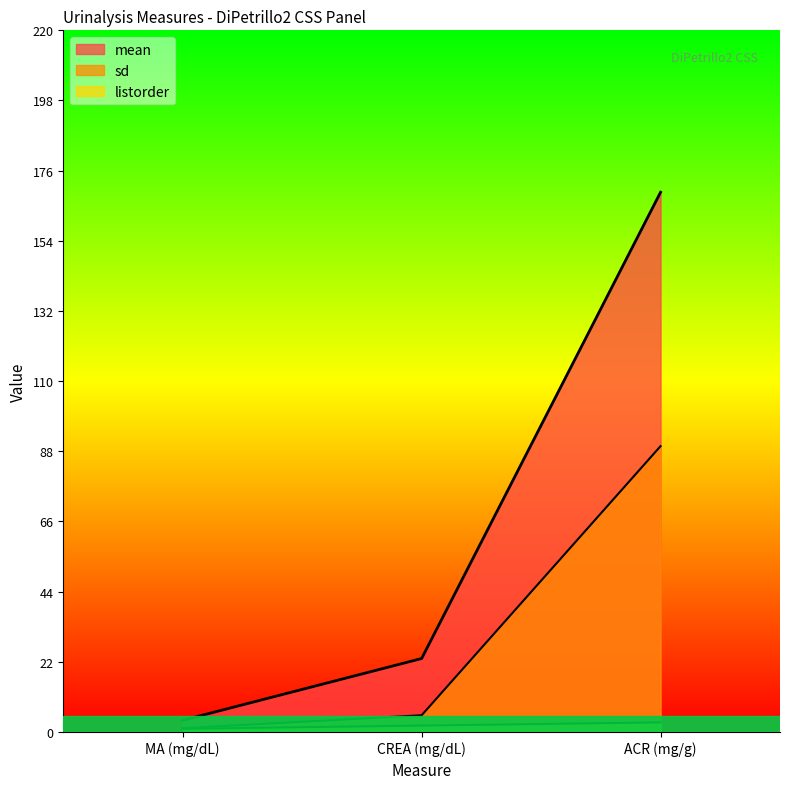

Reading left to right, transcribe all the data shown in this chart.

mean: MA (mg/dL)=3.7	CREA (mg/dL)=23.0	ACR (mg/g)=169.0
sd: MA (mg/dL)=1.2	CREA (mg/dL)=5.2	ACR (mg/g)=89.5
listorder: MA (mg/dL)=1.0	CREA (mg/dL)=2.0	ACR (mg/g)=3.0